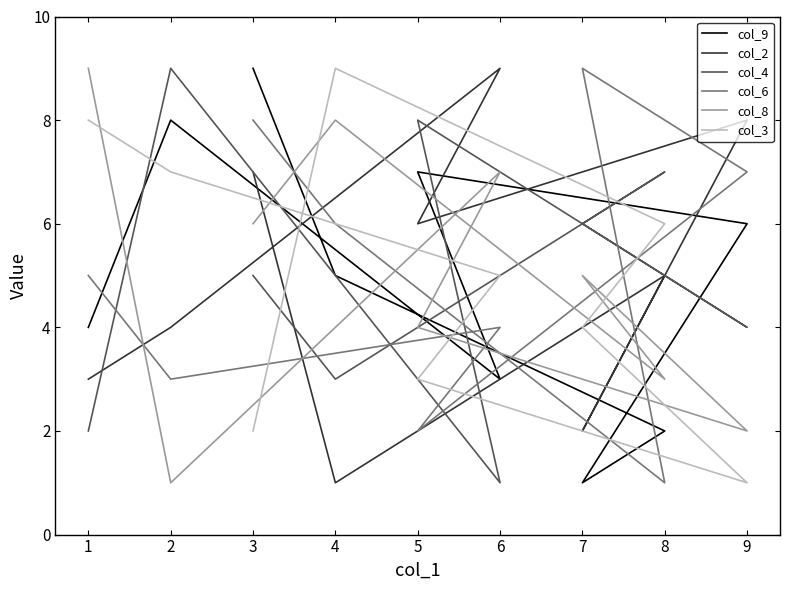

At how many categories does at least one series exceed 1?

9